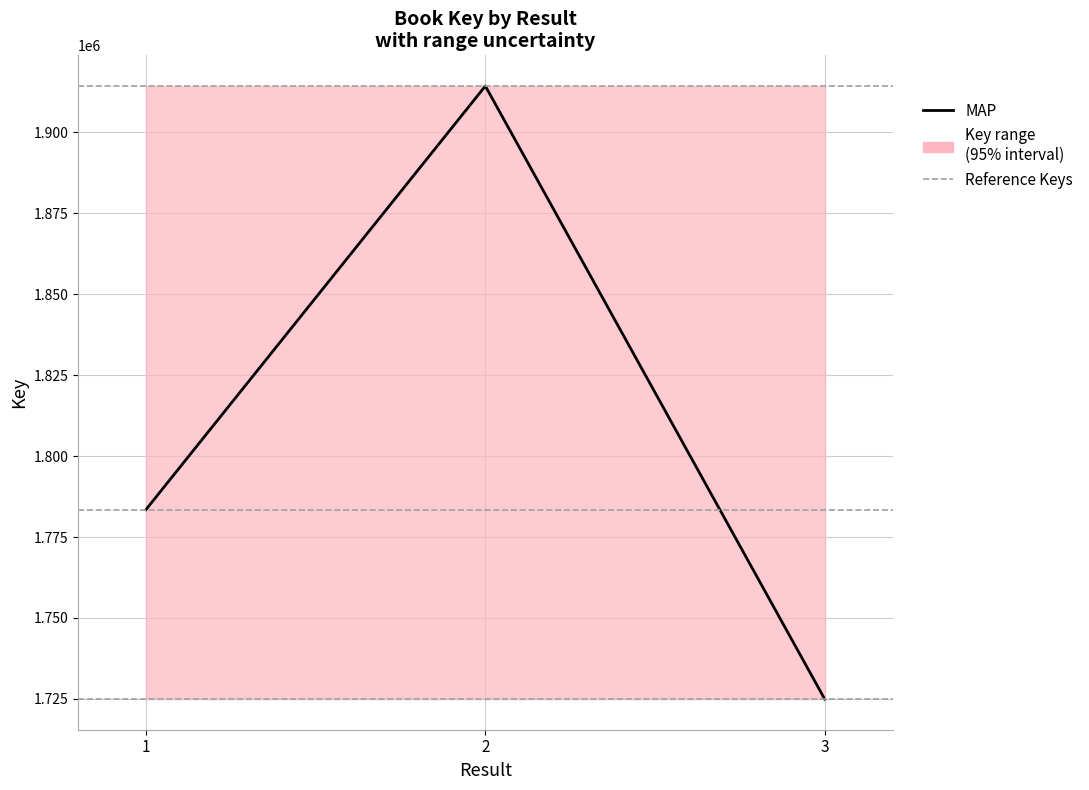

What is the greatest value displayed?

1914354